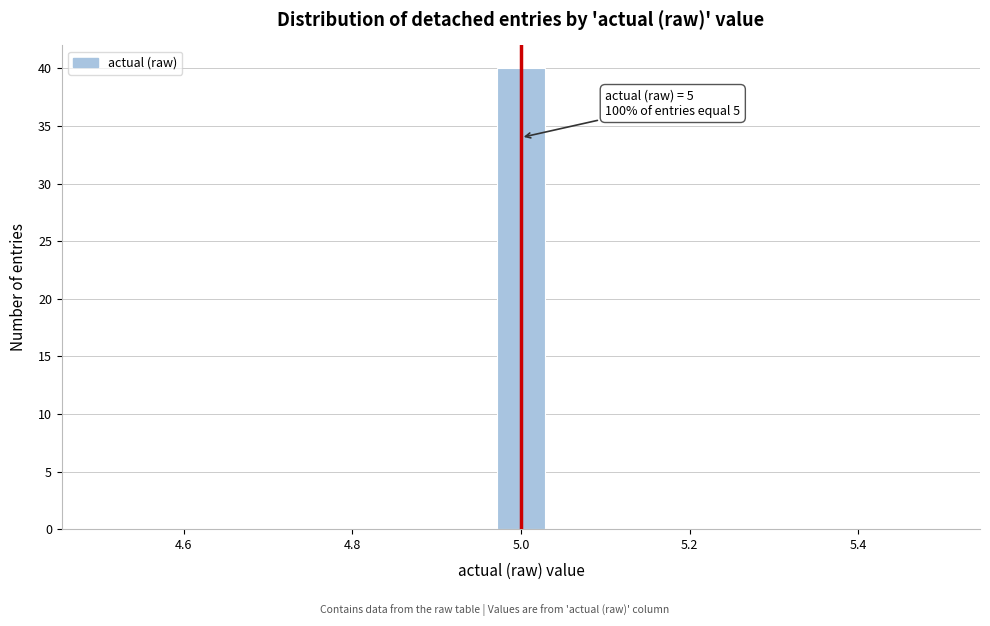

Around what value on the x-axis is the tallest bar? Give the approximate position of its centre, as read against the axis.

5.00